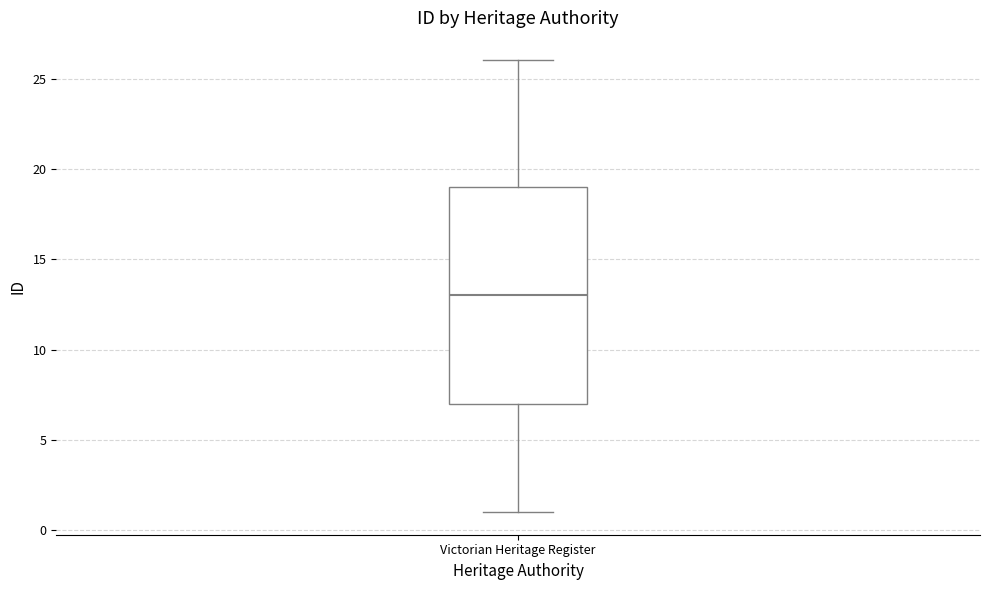

Read this box plot against the y-axis: the position of the median line, the range covered by the box, and the ends of both whiskers. The values are not printed on the chart, so give them approximately, as read against the axis.

median 13, box 7 to 19, whiskers 1 to 26